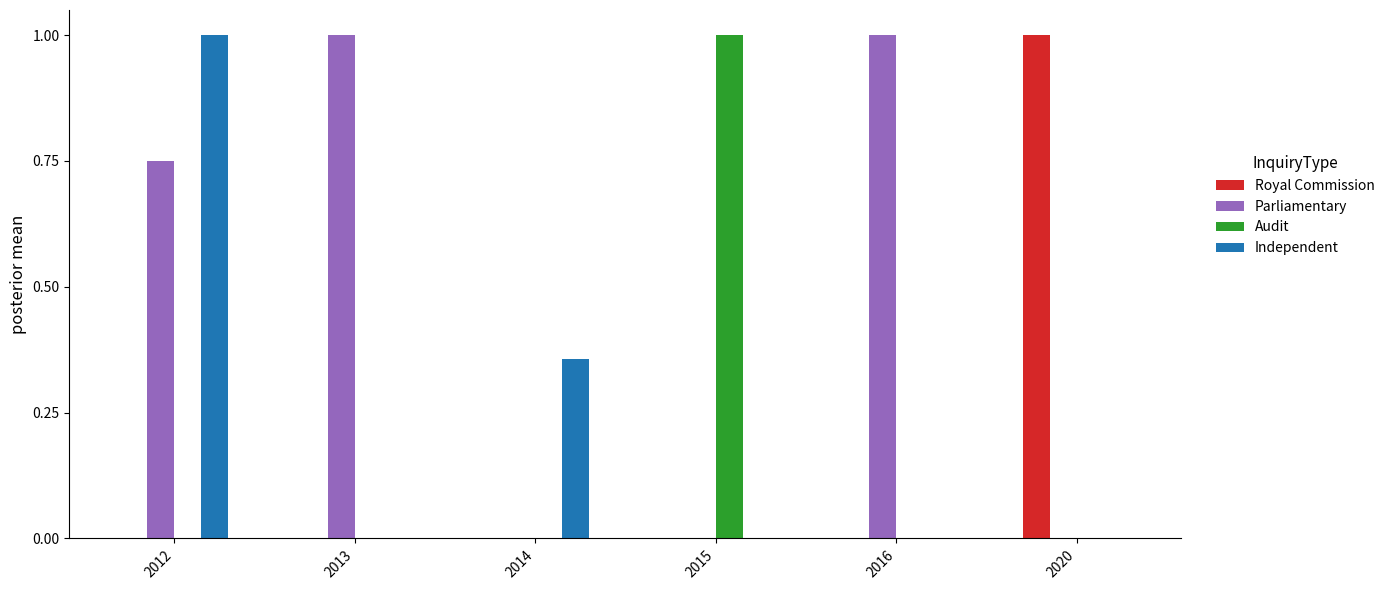

Is the value of Parliamentary at 2013 greater than the value of Independent at 2015?

Yes